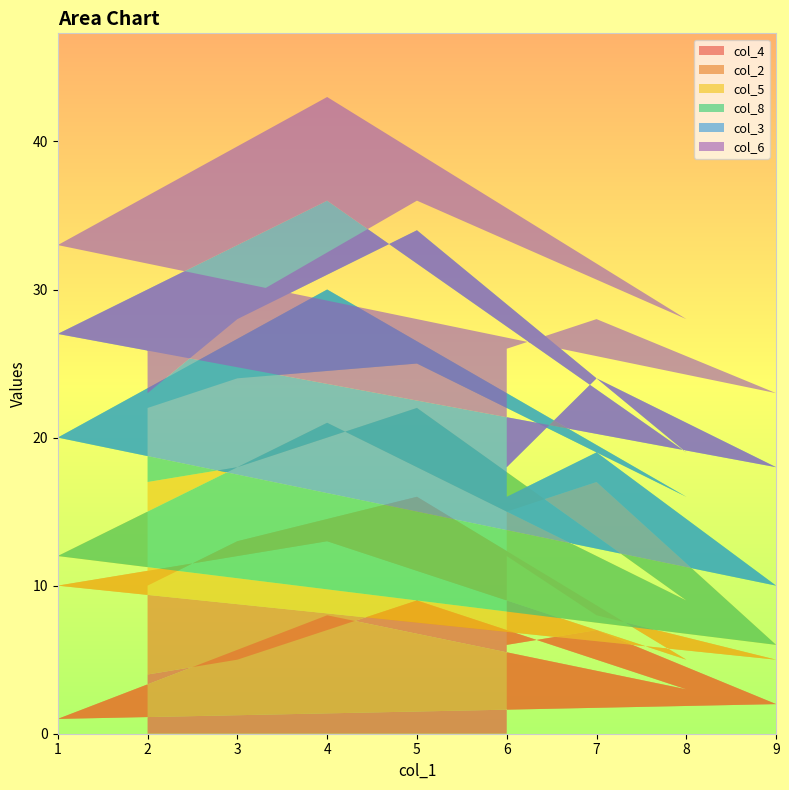

At which category is the sum across all series the highest?

4